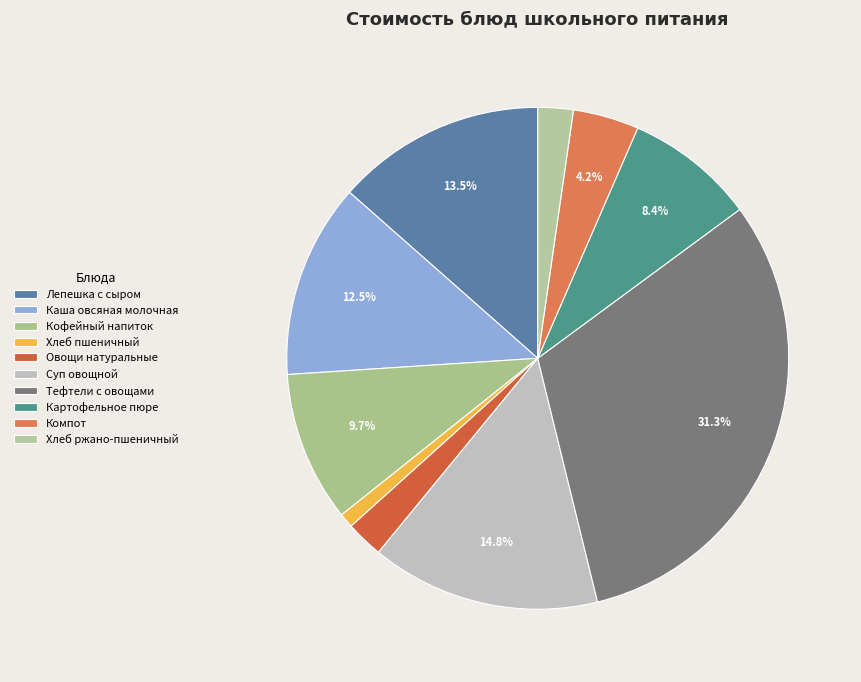

Which slice is the largest?

Тефтели с овощами